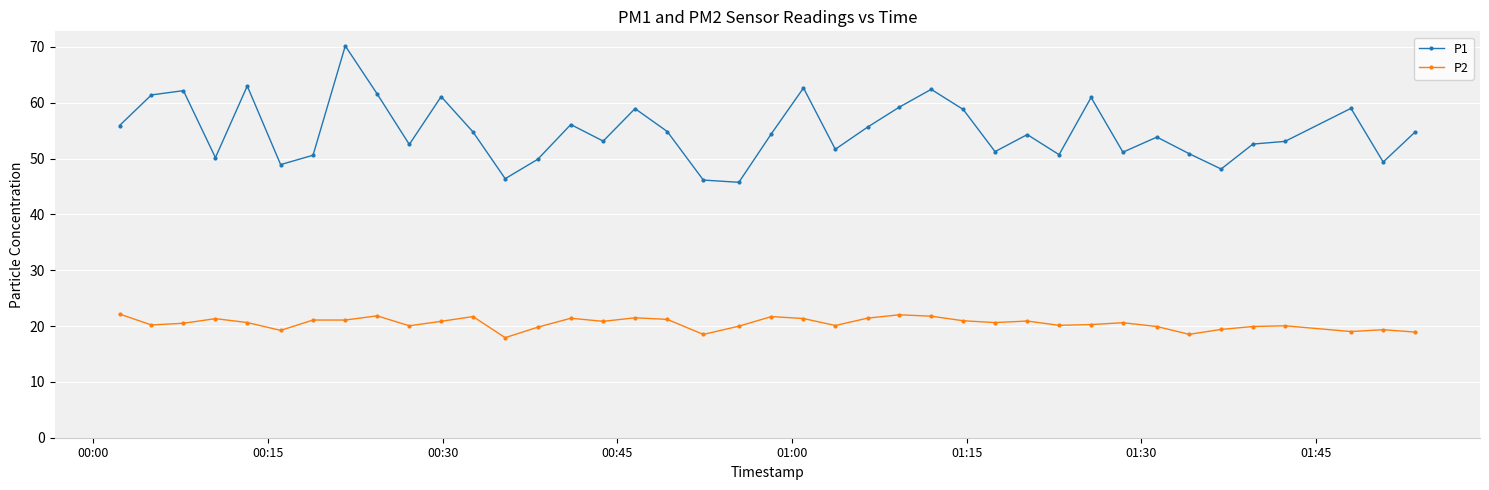

What is the greatest value displayed?

70.2